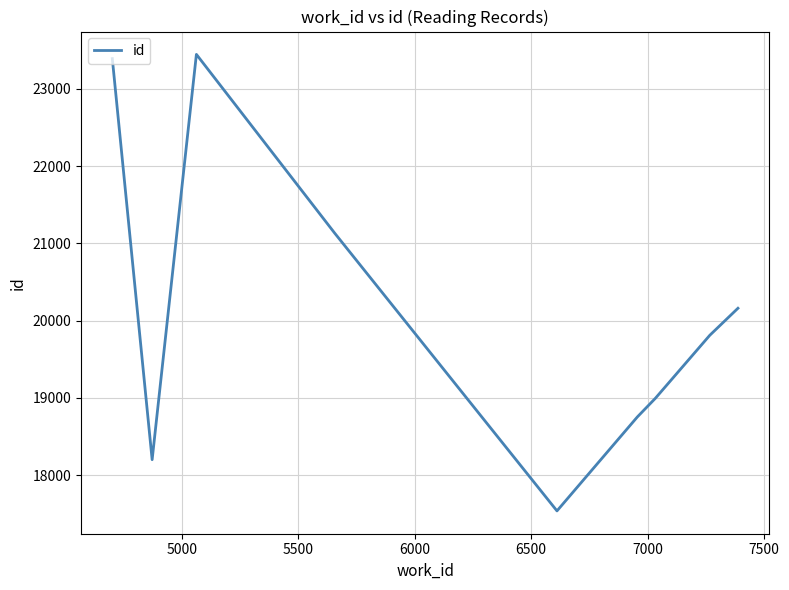

What is the maximum value shown in the chart?

23446